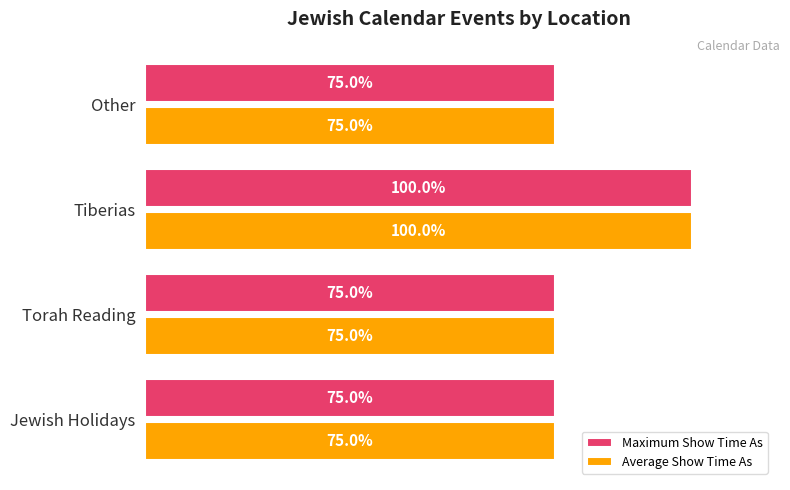

Is the value of Average Show Time As at Tiberias greater than the value of Maximum Show Time As at Other?

Yes